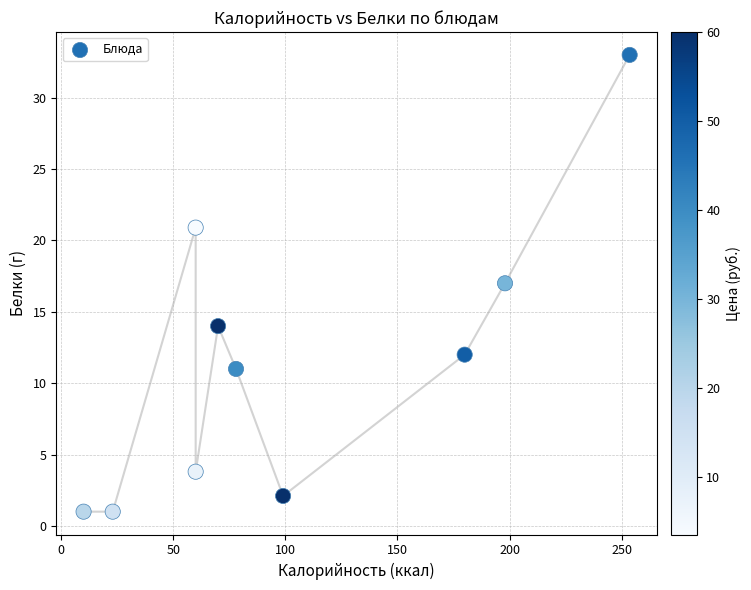

What is the average Y value?

11.6